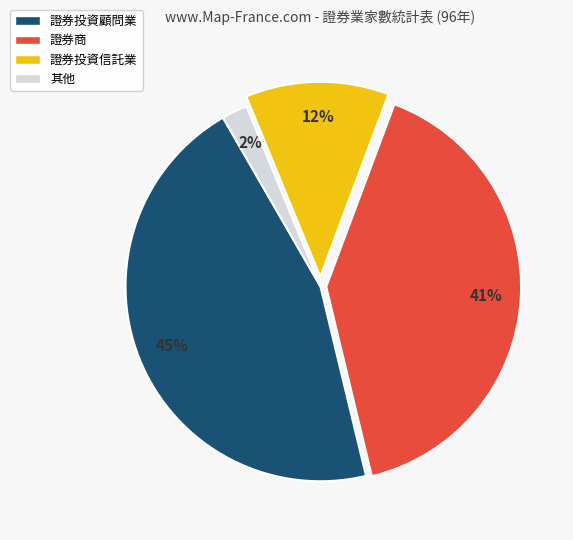

Does any single category account for the majority?

No